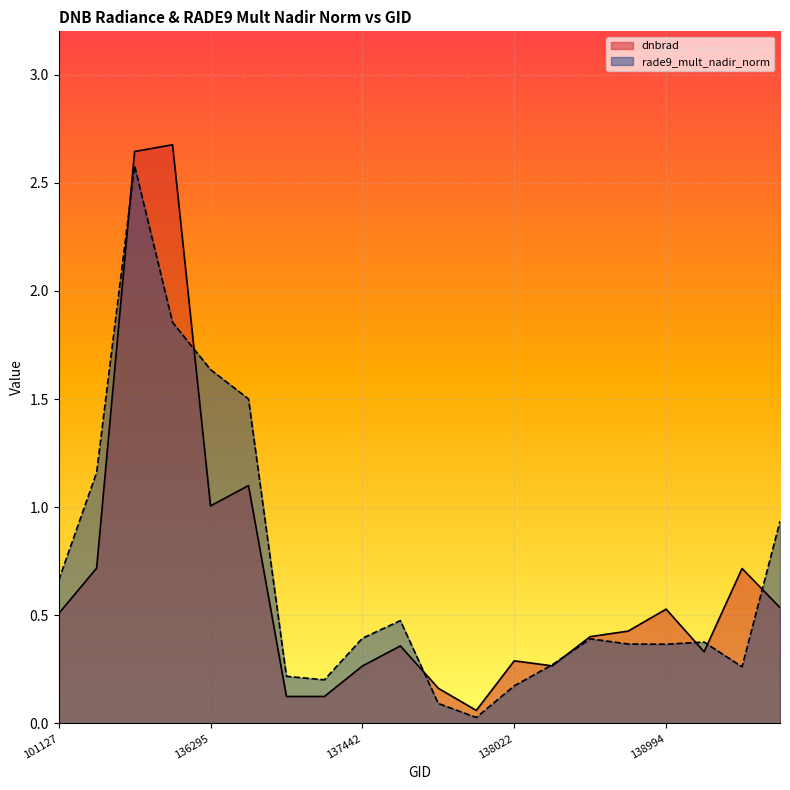

List the series in order of their overall mean, lowest first.

dnbrad, rade9_mult_nadir_norm